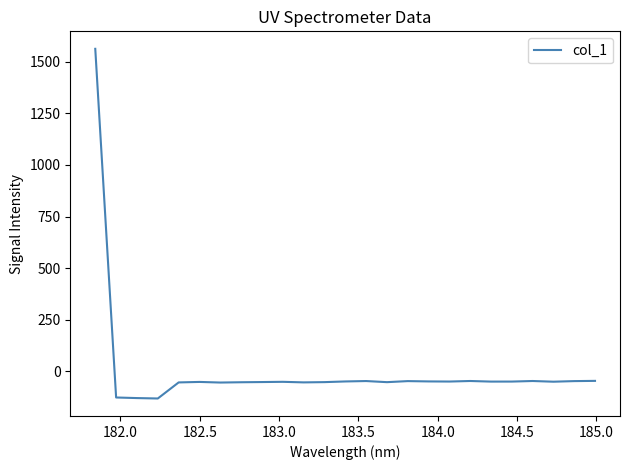

How many distinct data groups are displayed?

1